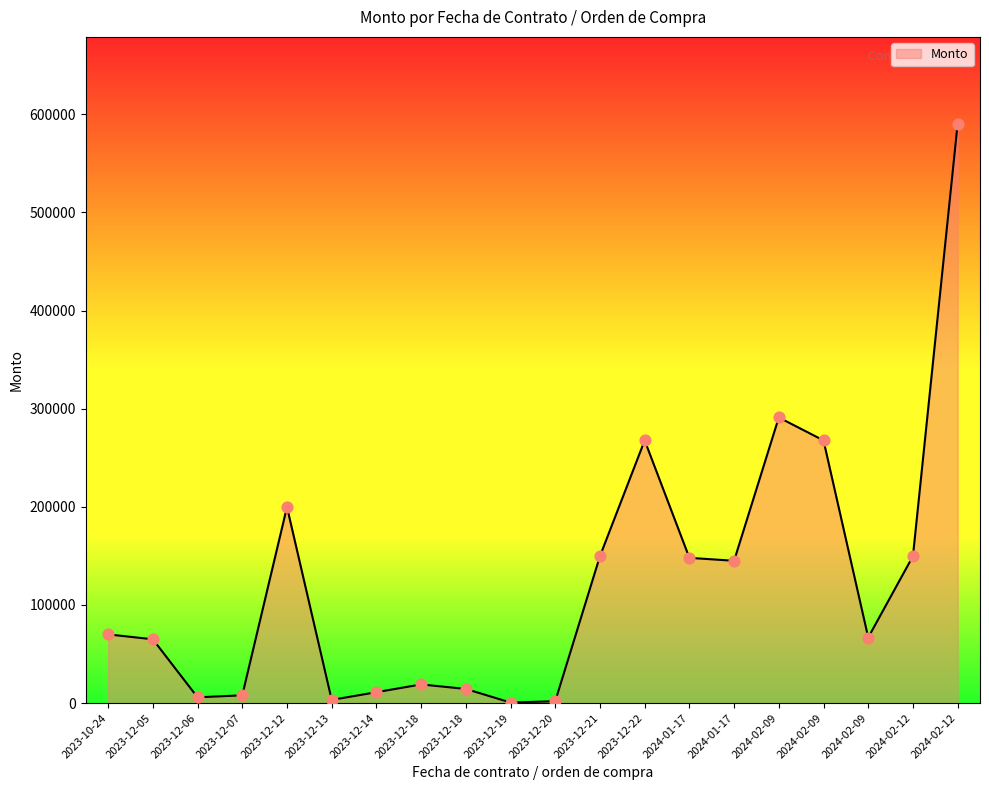

Approximately how many times larger is the value at 2023-10-24 compared to 2023-12-12?

0.4